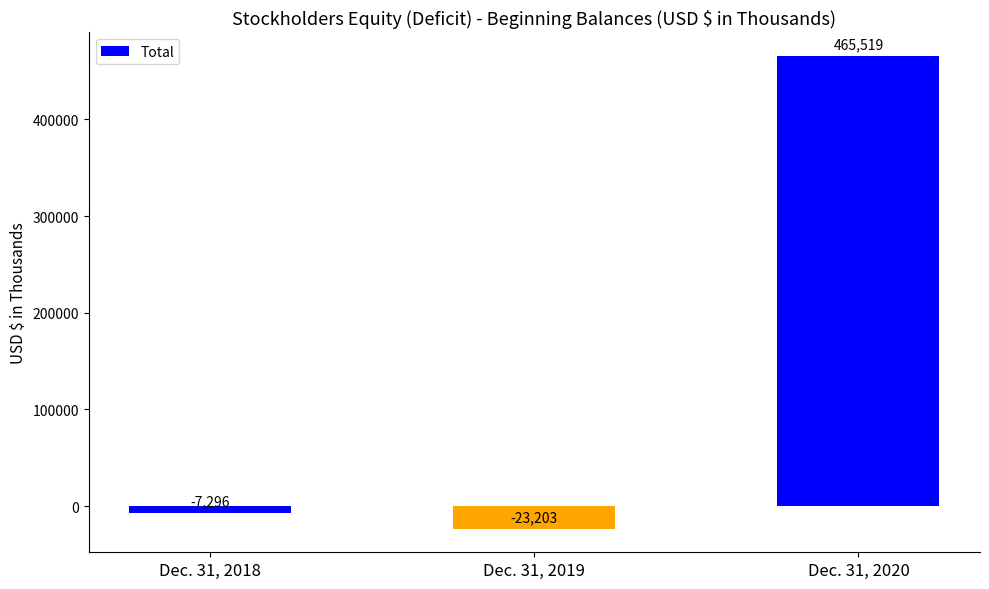

What is the value of the 2nd bar from the left?

-23203